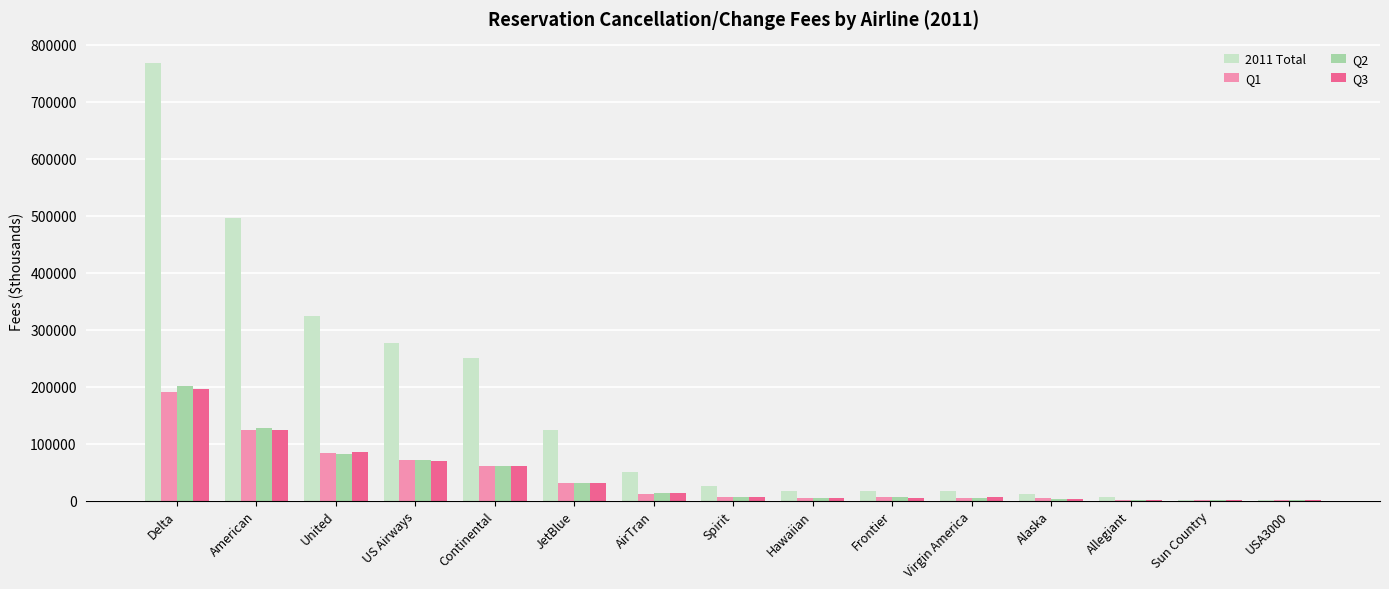

What is the greatest value displayed?

766795